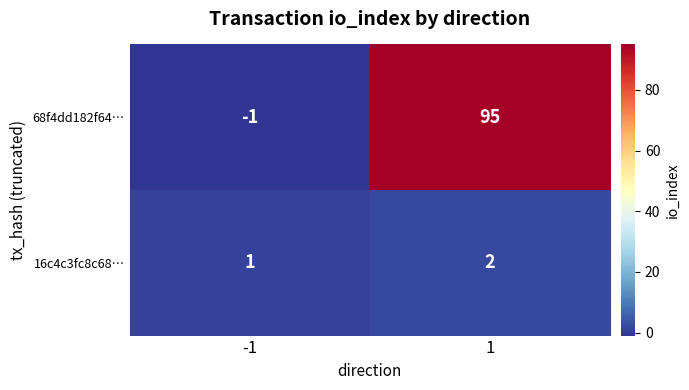

Reading right to left, what are all the values shown in this chart?

68f4dd182f64…: 95	-1
16c4c3fc8c68…: 2	1